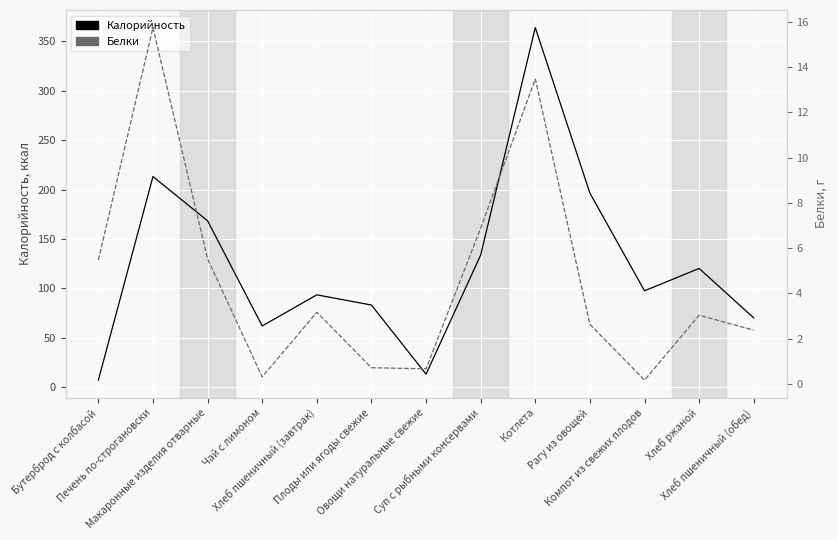

At which label does Белки reach its peak?

Печень по-строгановски